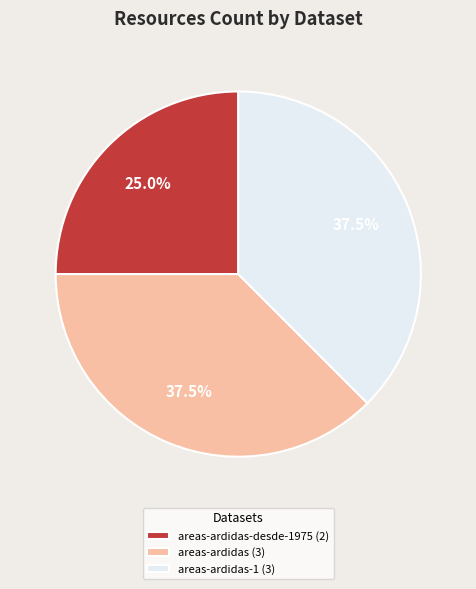

Which has a higher value, areas-ardidas (3) or areas-ardidas-desde-1975 (2)?

areas-ardidas (3)